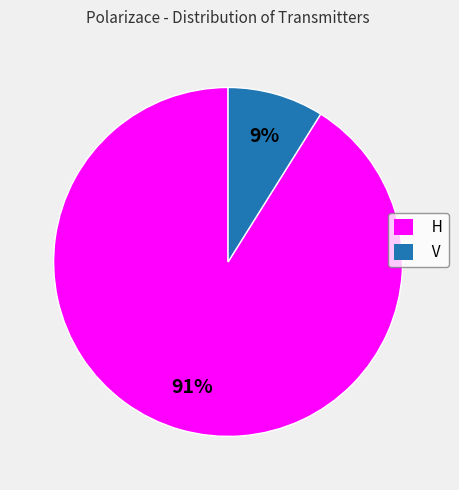

Which category has the smallest portion of the pie?

V